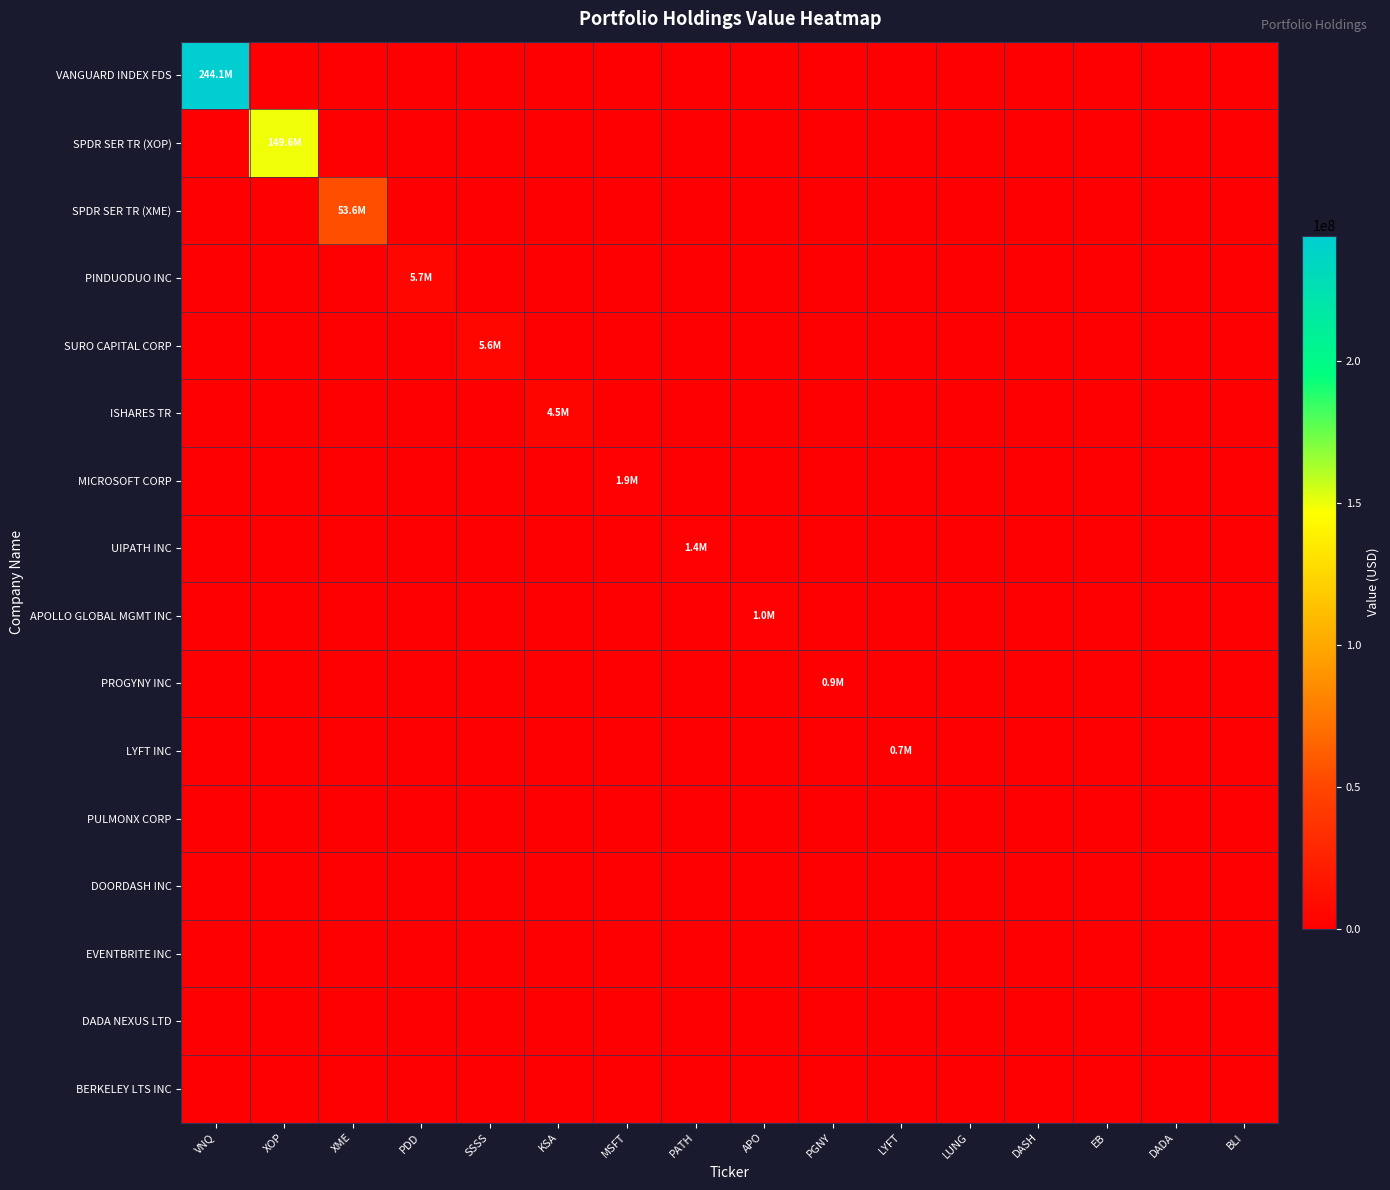

Which series has the largest range (max minus min)?

VANGUARD INDEX FDS